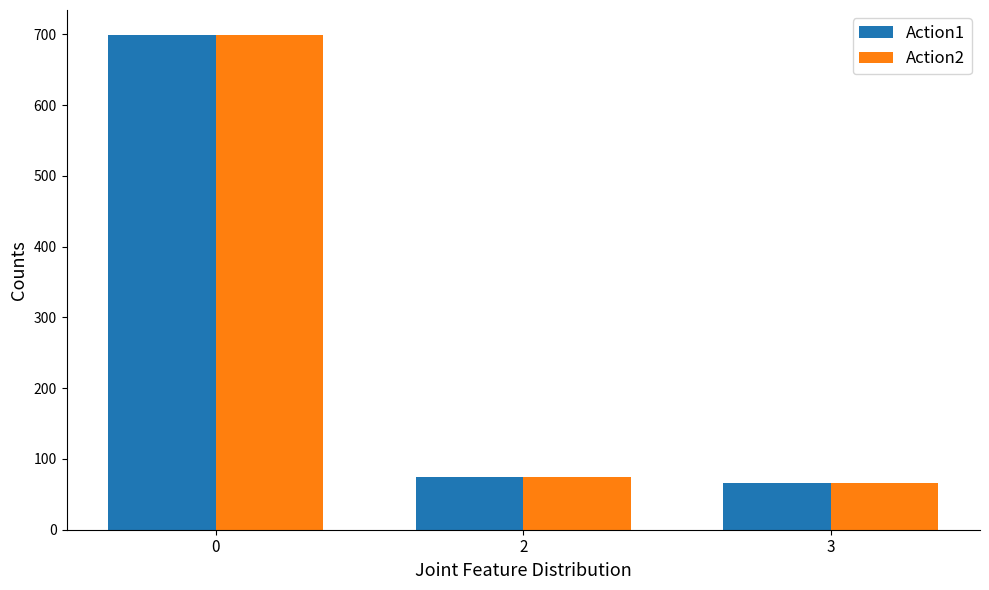

Reading left to right, what are all the values shown in this chart?

Action1: 0=699.5	2=74.9	3=66.3
Action2: 0=699.5	2=75.0	3=66.1